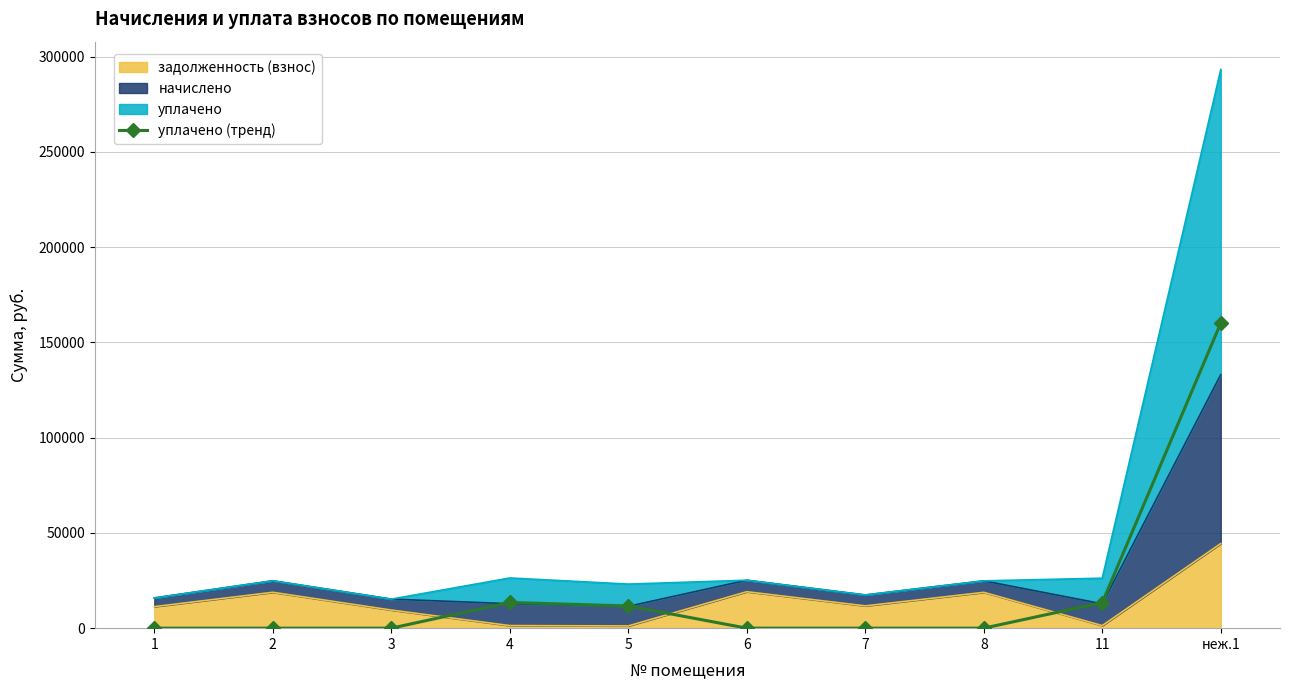

Where is the first local maximum?

4